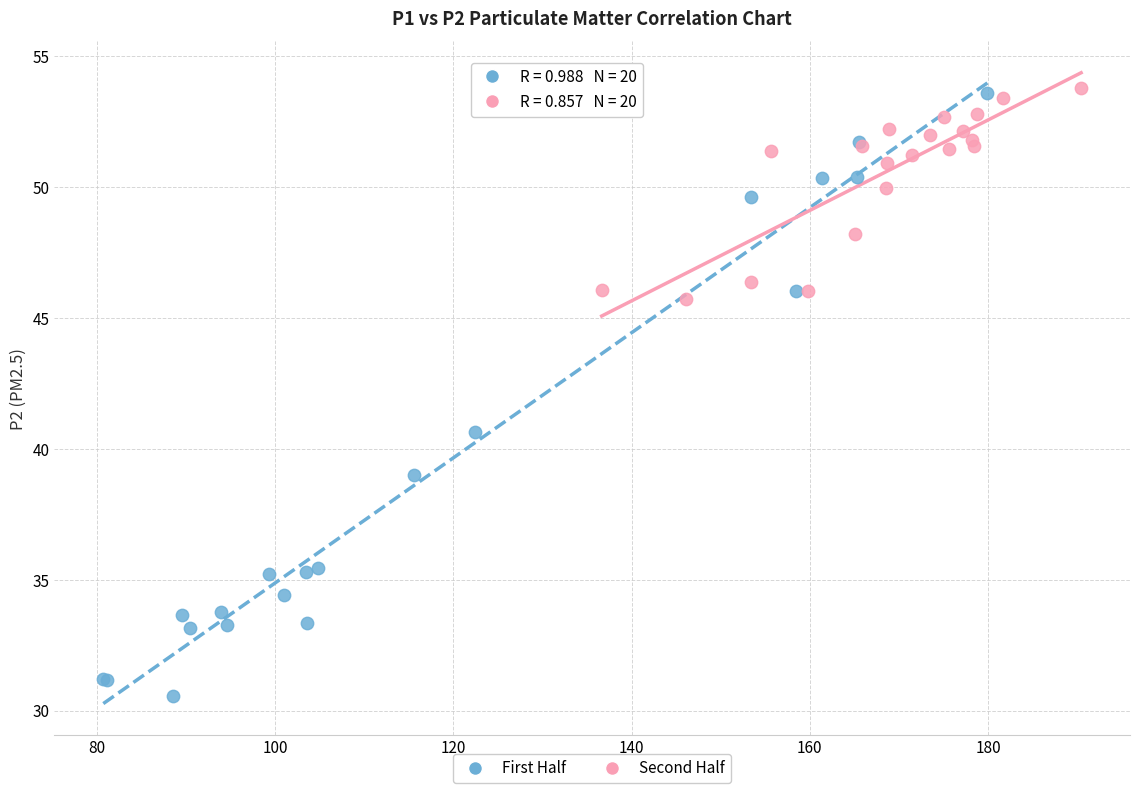

Which series contains the lowest Y value?

First Half